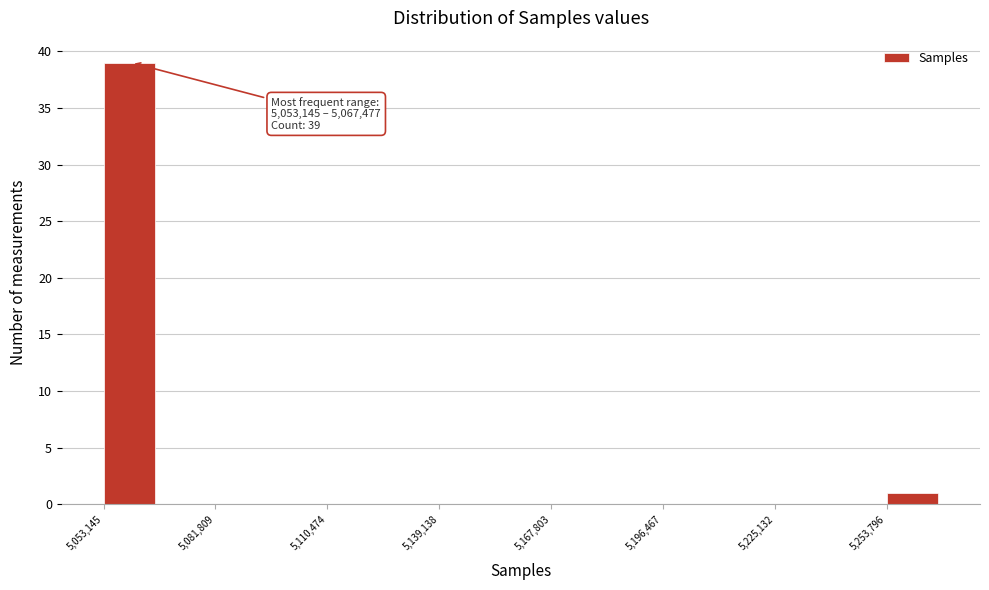

Around what value on the x-axis is the tallest bar? Give the approximate position of its centre, as read against the axis.

5060000